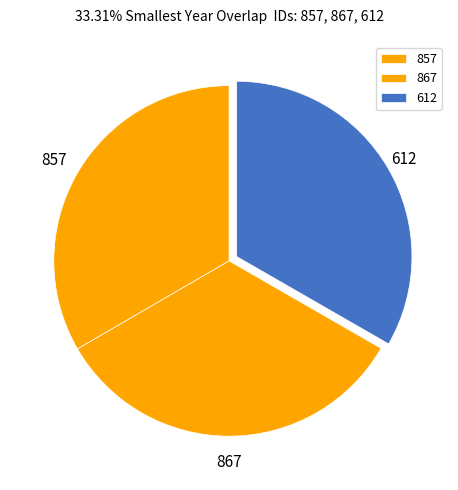

Combined, do 857 and 612 account for over 50%?

Yes